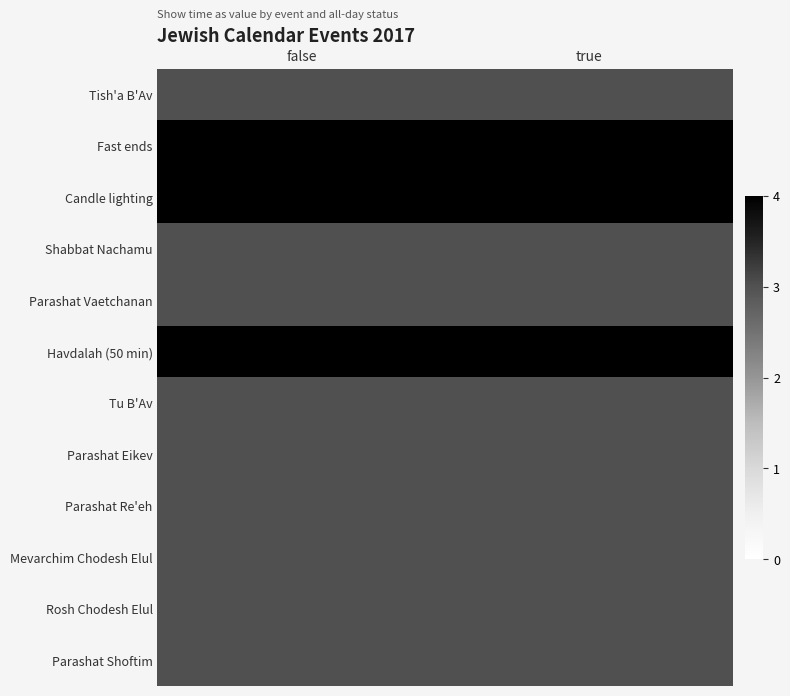

Reading left to right, what are all the values shown in this chart?

Tish'a B'Av: false=3	true=3
Fast ends: false=4	true=4
Candle lighting: false=4	true=4
Shabbat Nachamu: false=3	true=3
Parashat Vaetchanan: false=3	true=3
Havdalah (50 min): false=4	true=4
Tu B'Av: false=3	true=3
Parashat Eikev: false=3	true=3
Parashat Re'eh: false=3	true=3
Mevarchim Chodesh Elul: false=3	true=3
Rosh Chodesh Elul: false=3	true=3
Parashat Shoftim: false=3	true=3